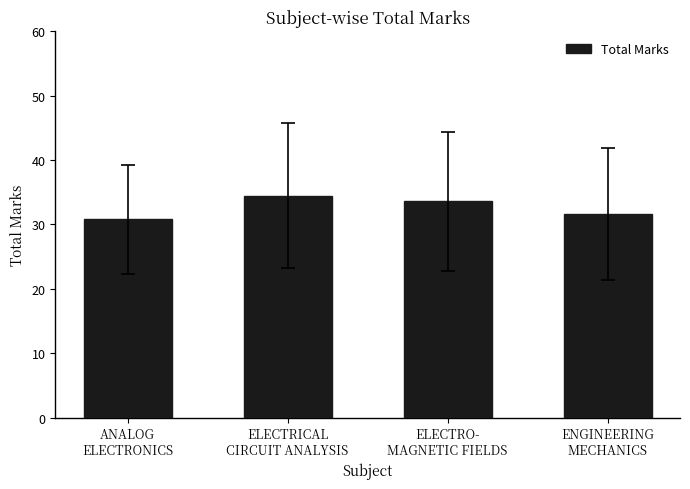

What is the minimum value shown in the chart?

30.8